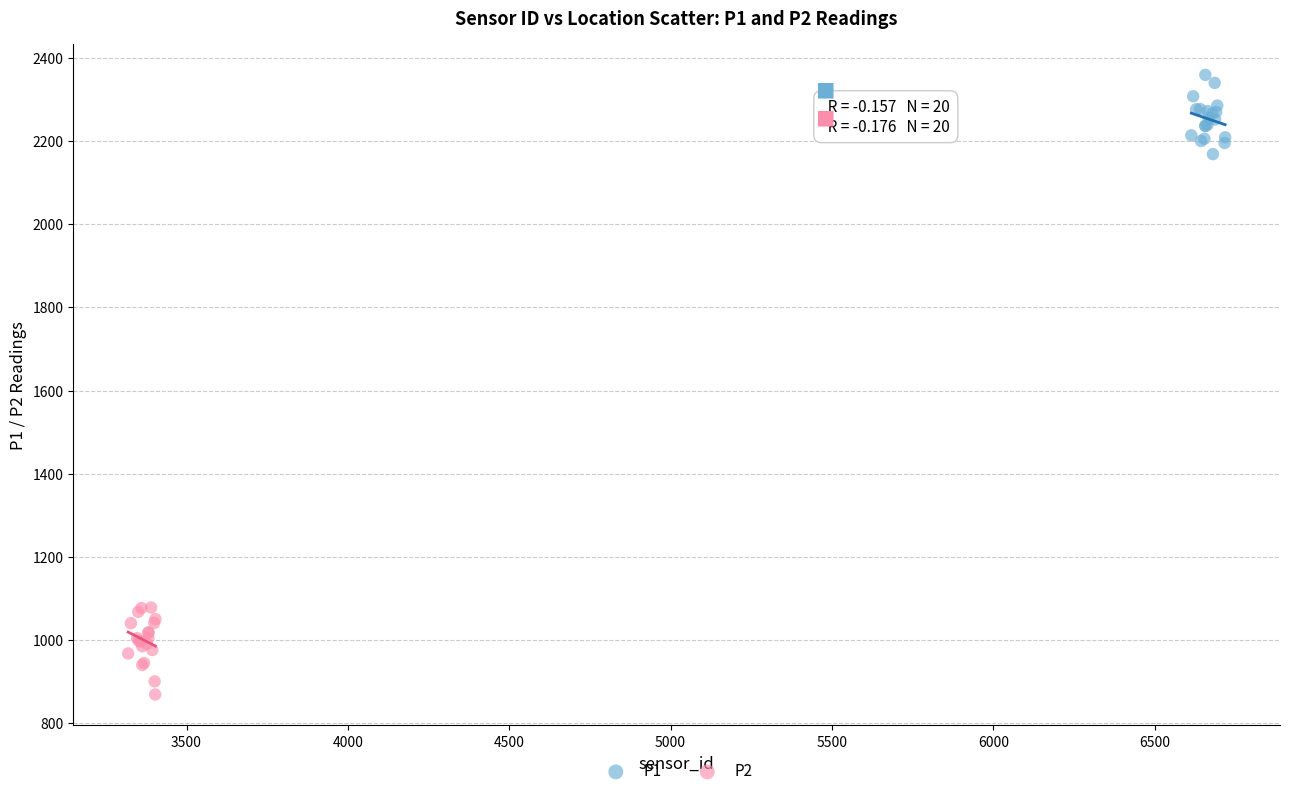

What are all the series names shown in the legend?

P1, P2